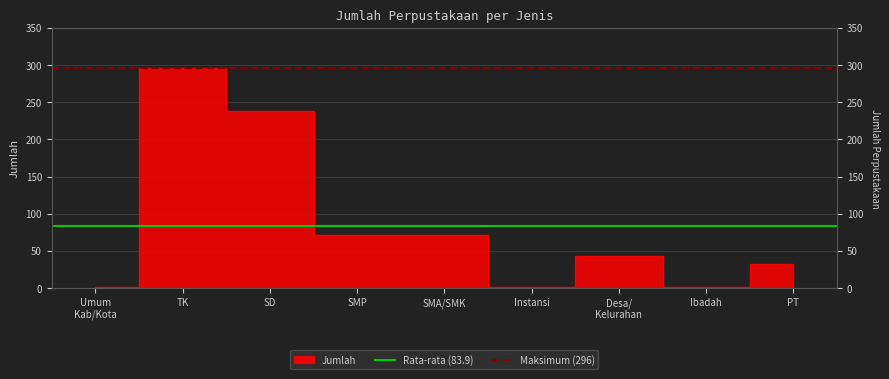

What is the maximum value shown in the chart?

296.0